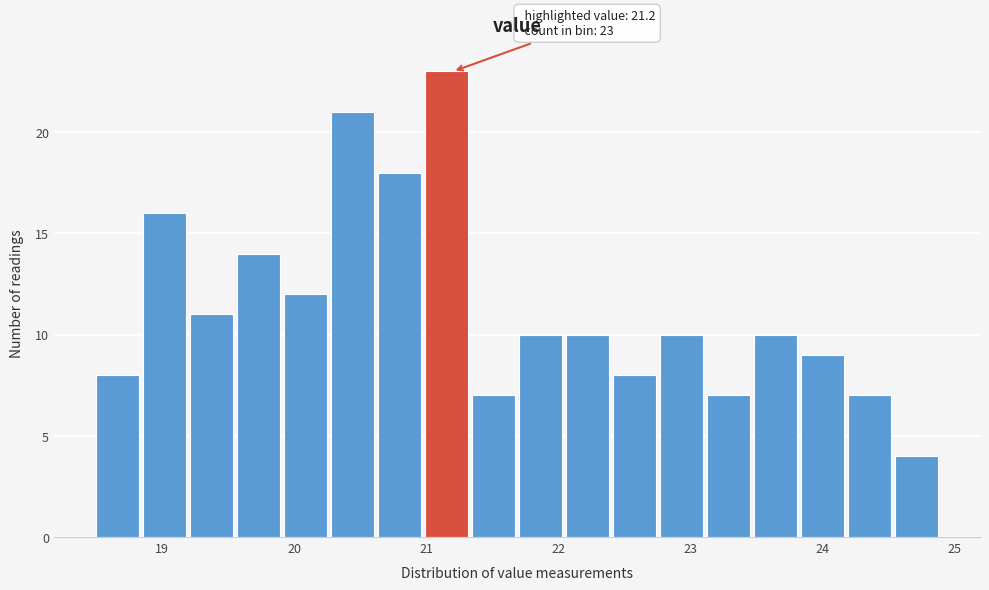

Read against the x-axis, roughly where is the centre of the tallest bar?

21.2